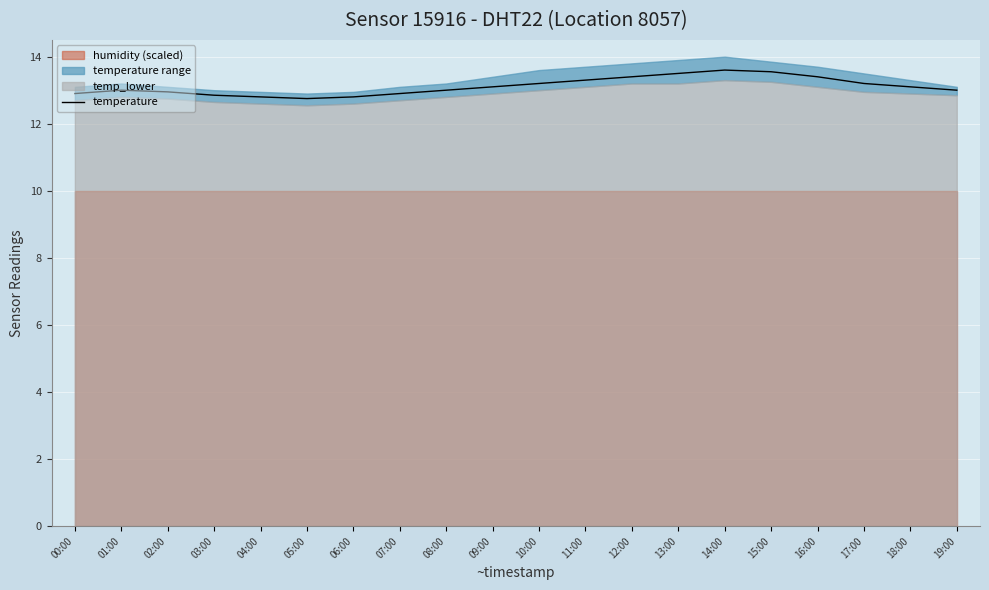

How many data points are less than 13?

7